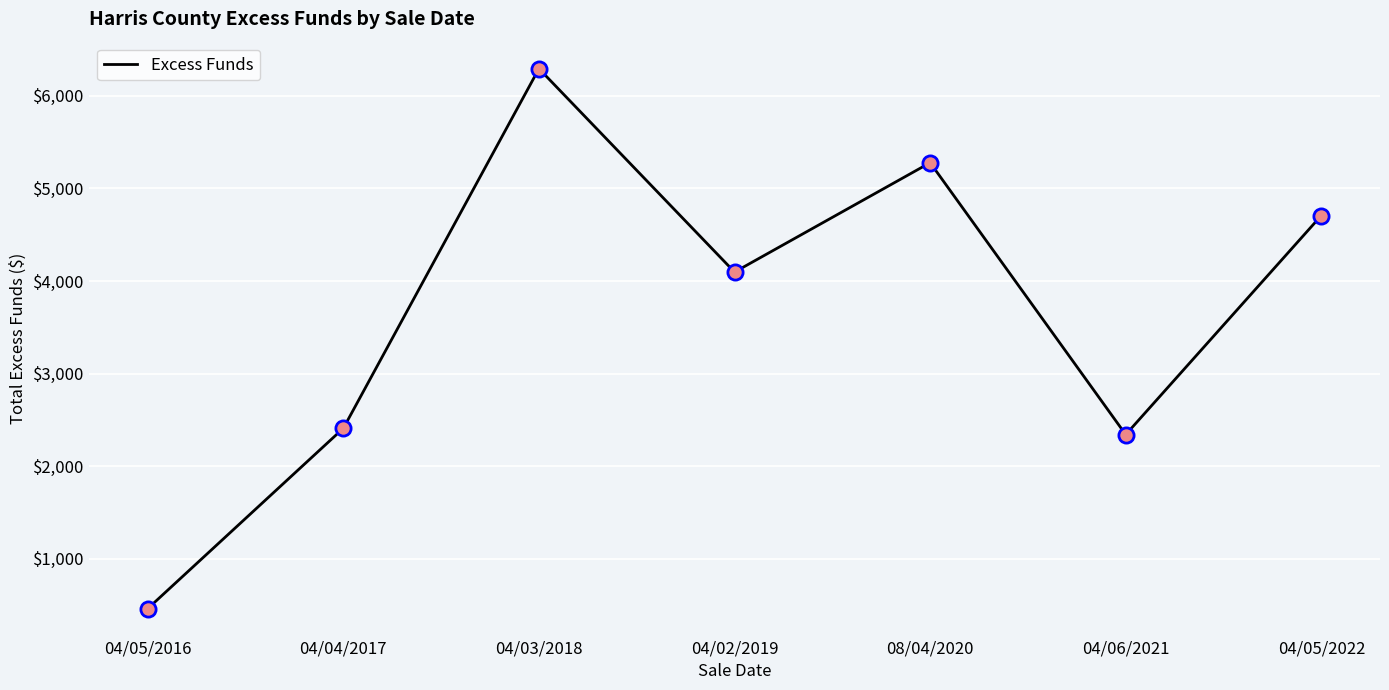

What is the change in value from 04/04/2017 to 04/03/2018?

+3883.4